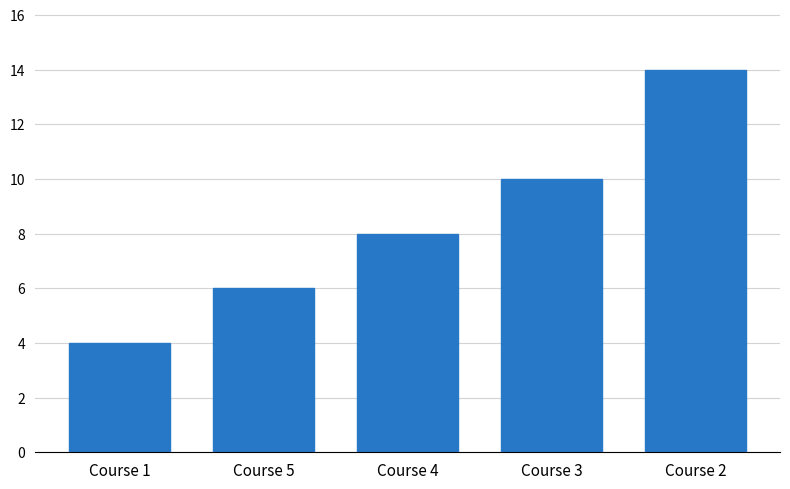

What value does the data have at Course 2?

14